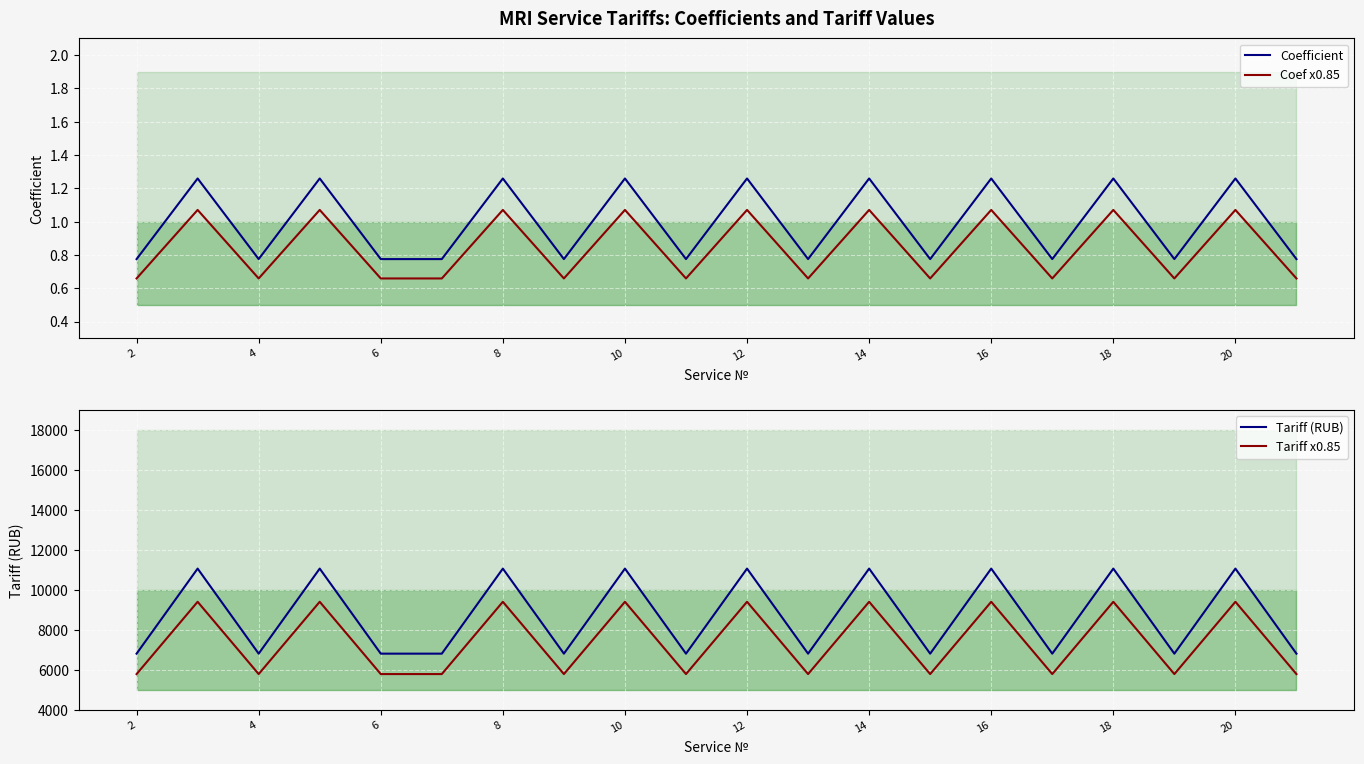

True or false: Coef x0.85 has a value of 0.2 at 4.

False